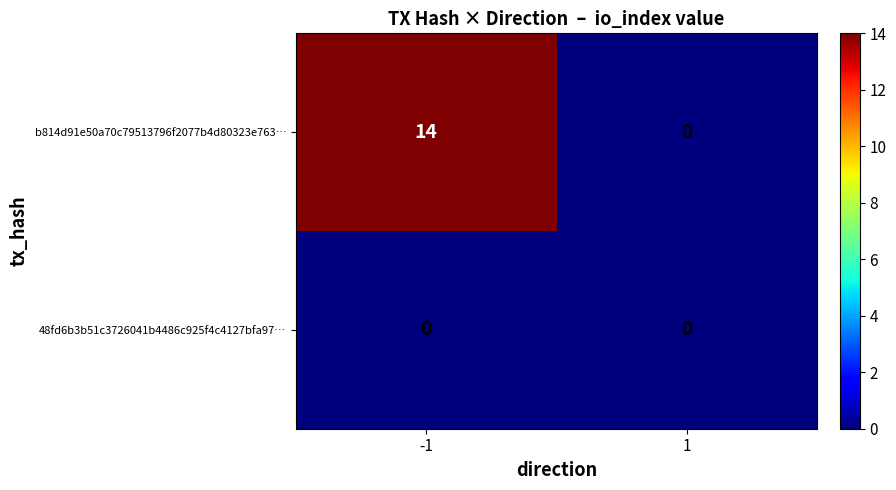

Reading left to right, what are all the values shown in this chart?

b814d91e50a70c79513796f2077b4d80323e763…: -1=14	1=0
48fd6b3b51c3726041b4486c925f4c4127bfa97…: -1=0	1=0